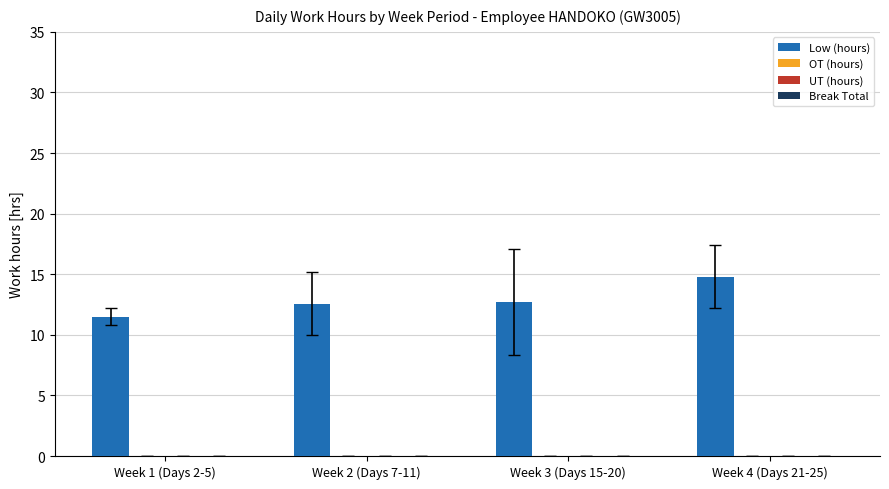

What is the value of the 4th bar from the left?

14.8